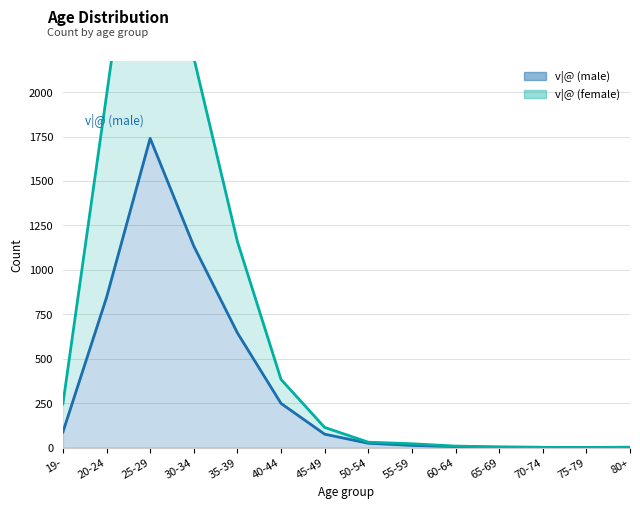

Rank the categories by v|@ (female) value from highest to lowest.

25-29, 30-34, 20-24, 35-39, 40-44, 19-, 45-49, 50-54, 55-59, 60-64, 65-69, 80+, 70-74, 75-79